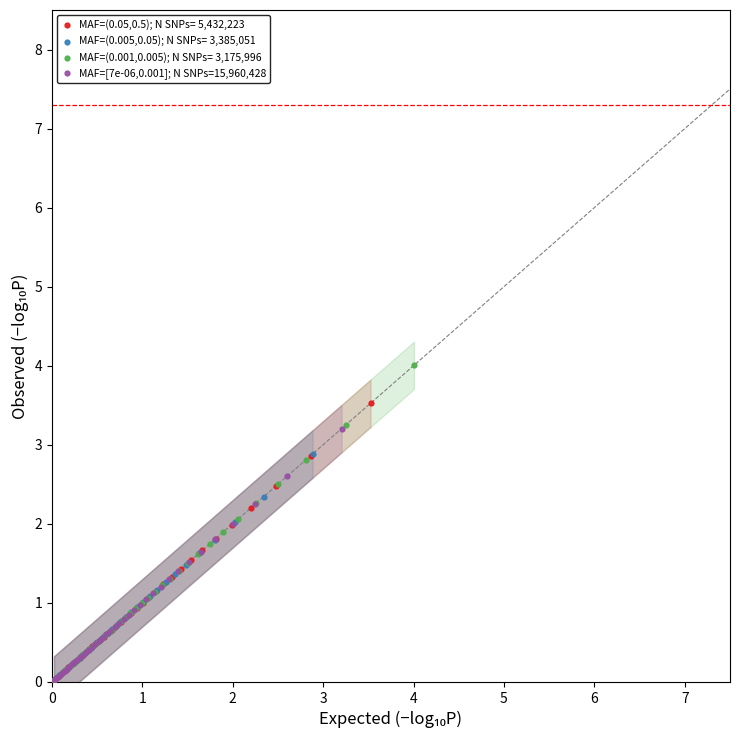

Which series has the largest Y range (max minus min)?

MAF=(0.001,0.005); N SNPs= 3,175,996